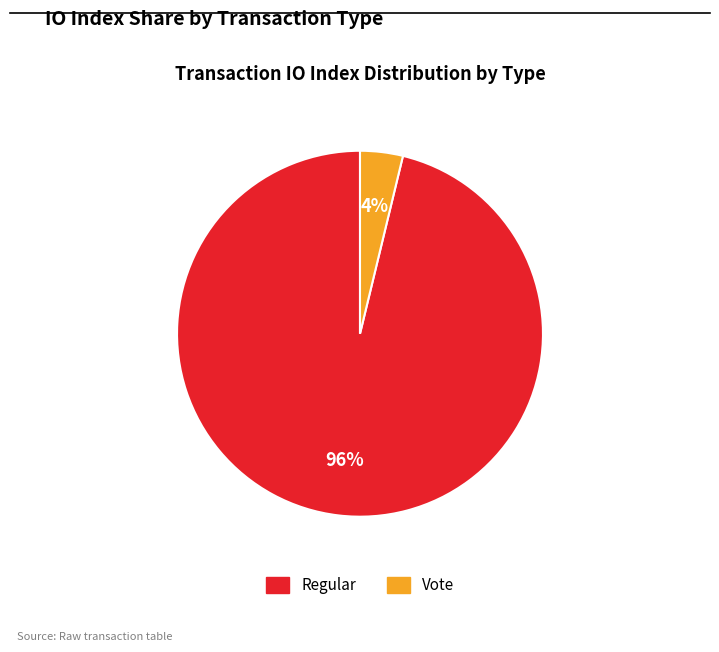

Count the number of slices in the pie.

2